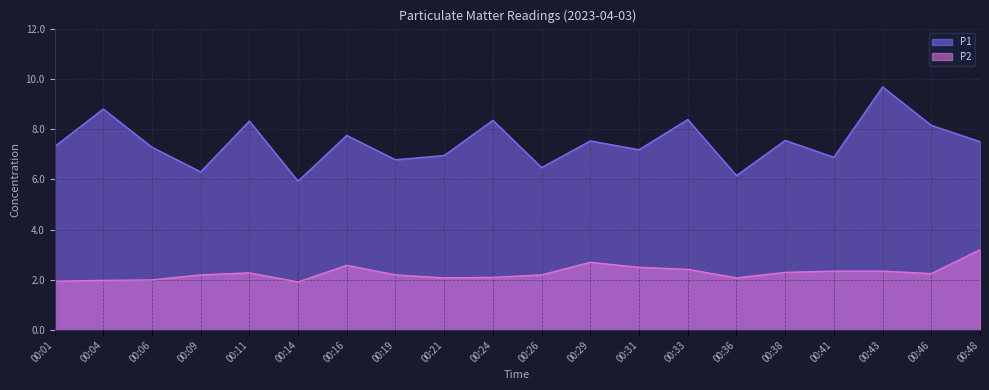

What is the difference between the maximum and minimum values in the P2 series?

1.3